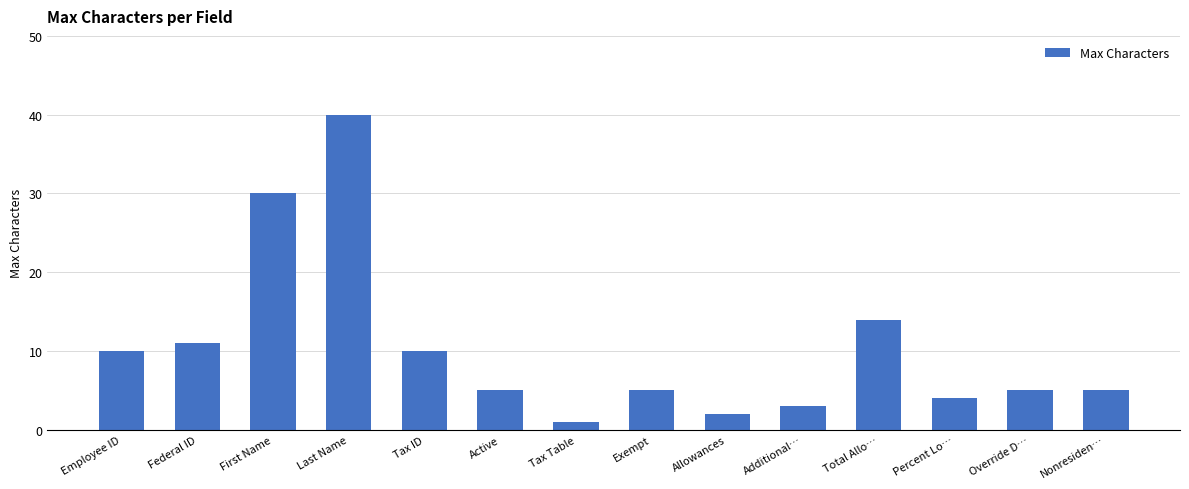

The value at Override D… is 3. True or false?

False